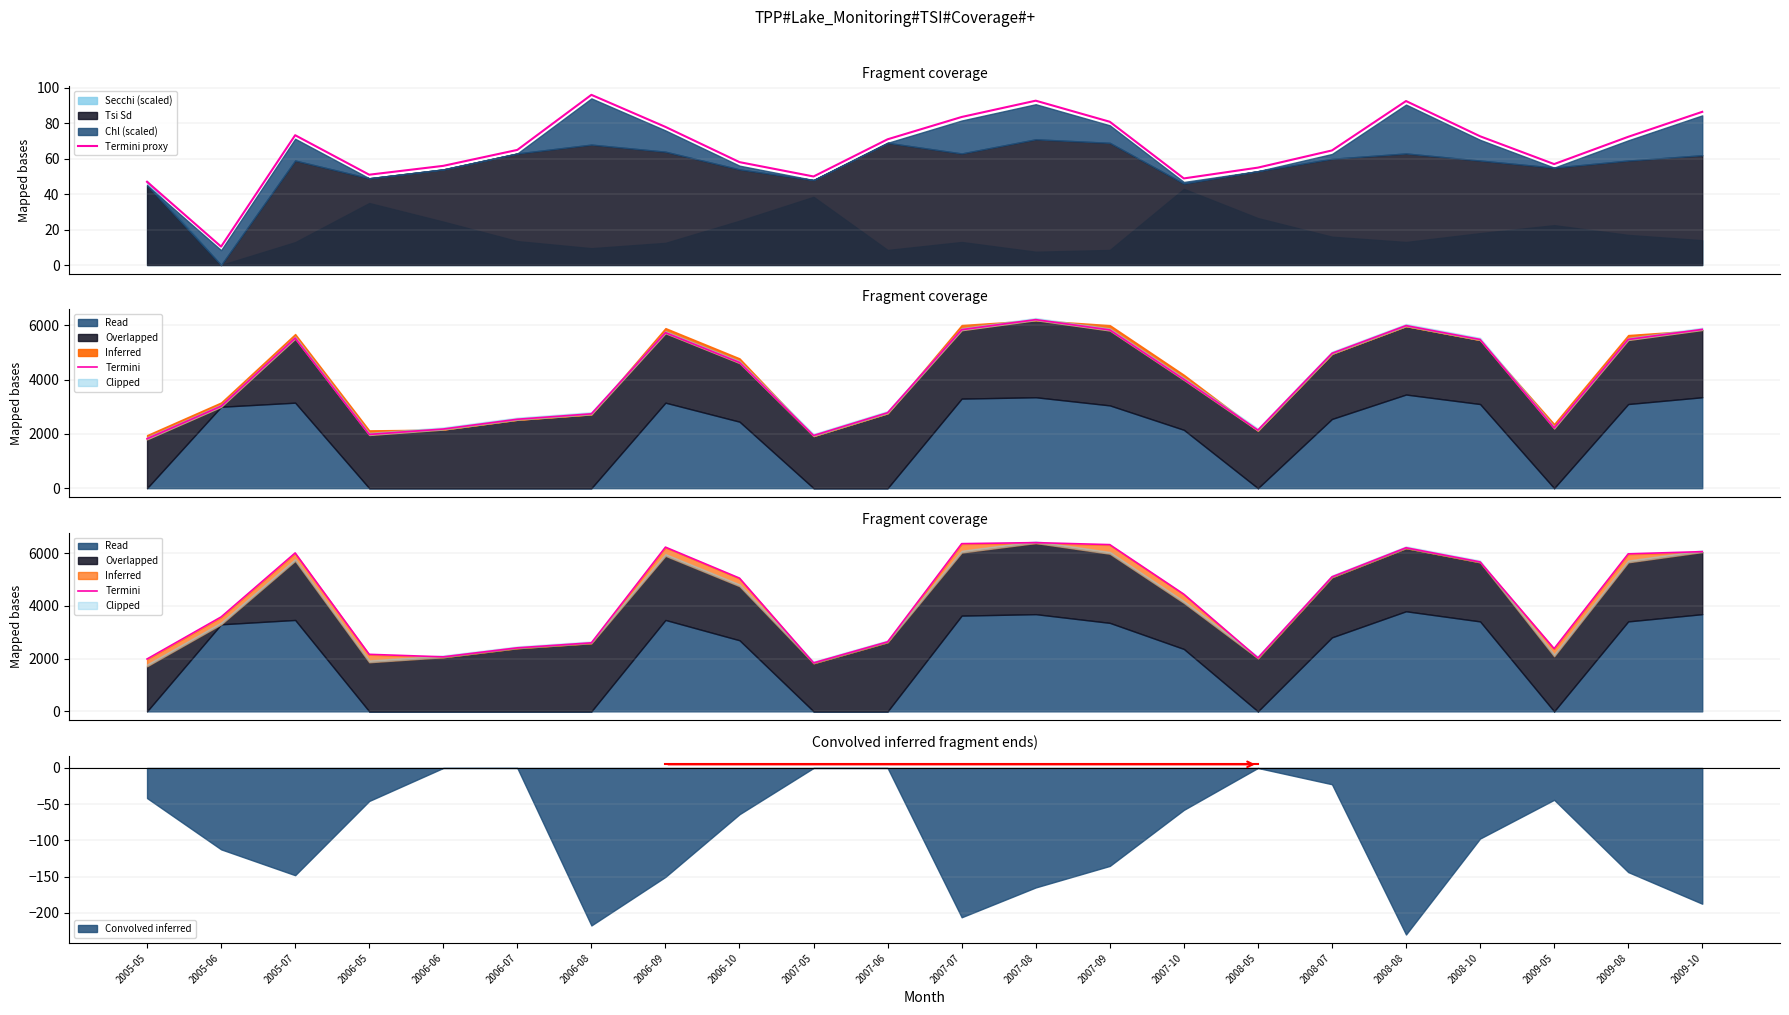

The value of Convolved inferred at 2008-07 is -39.9. True or false?

False